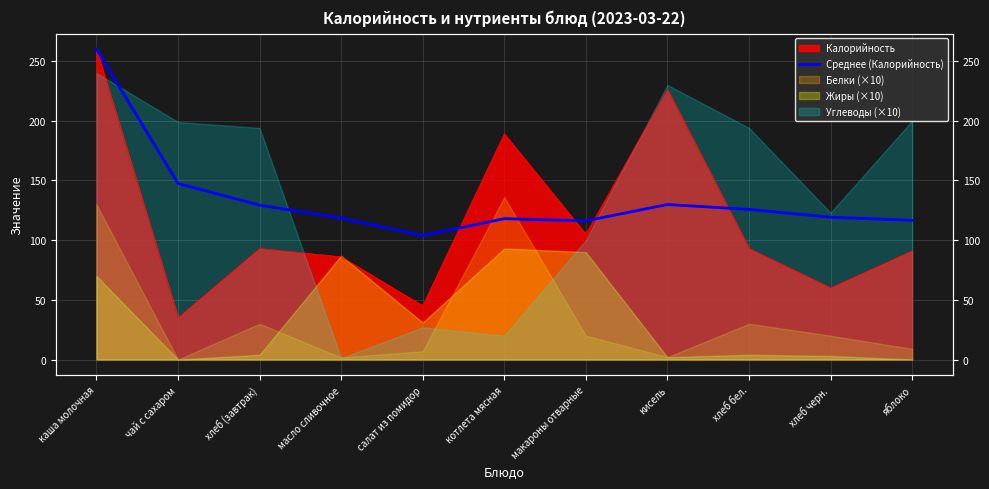

At which label is the value closest to 181?

чай с сахаром